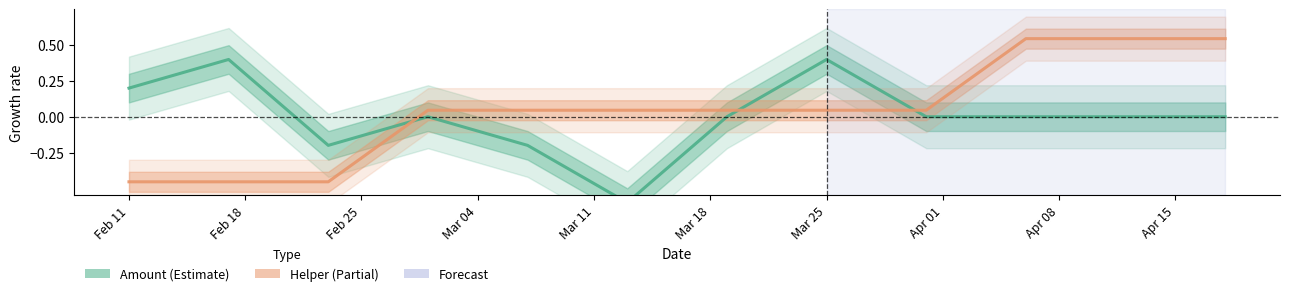

How many values in Helper are below zero?

3